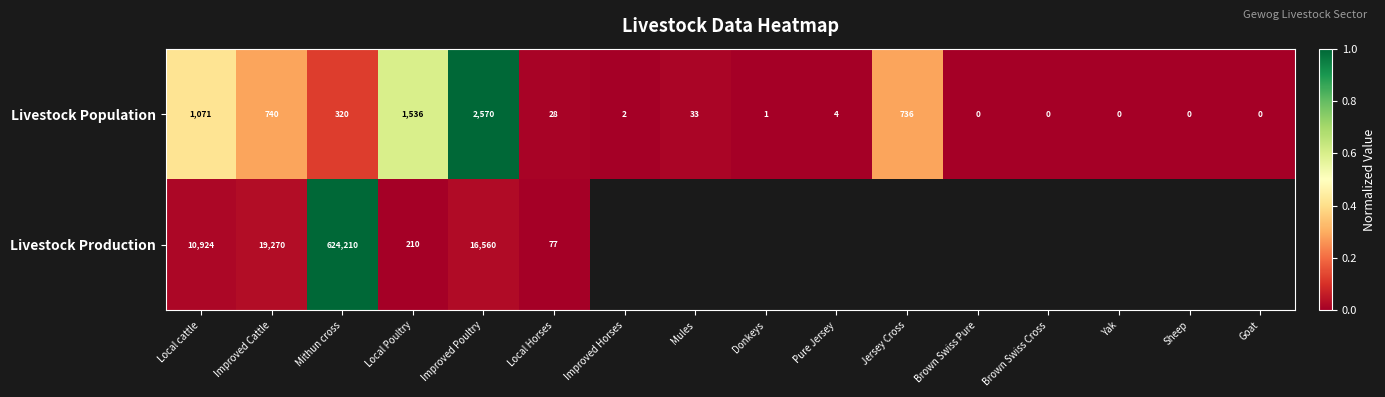

What is the spread (max minus min) of values at Local Poultry?

1326.0